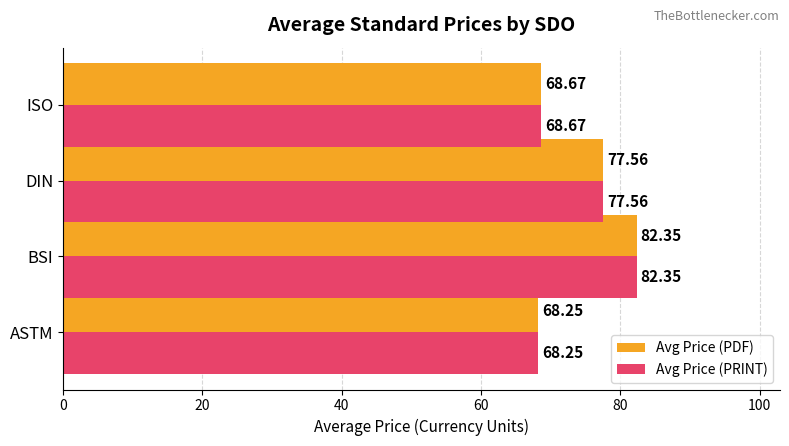

What is the average value of the Avg Price (PDF) series?

74.2